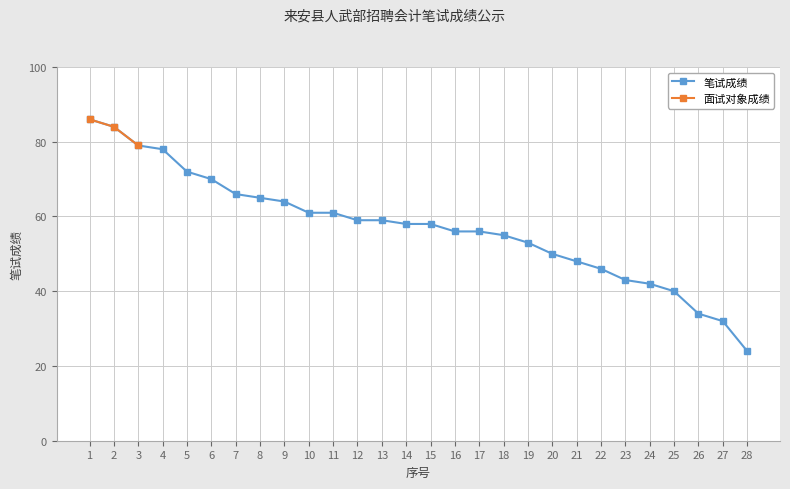

List the labels in order of value, largest first.

1, 2, 3, 4, 5, 6, 7, 8, 9, 10, 11, 12, 13, 14, 15, 16, 17, 18, 19, 20, 21, 22, 23, 24, 25, 26, 27, 28